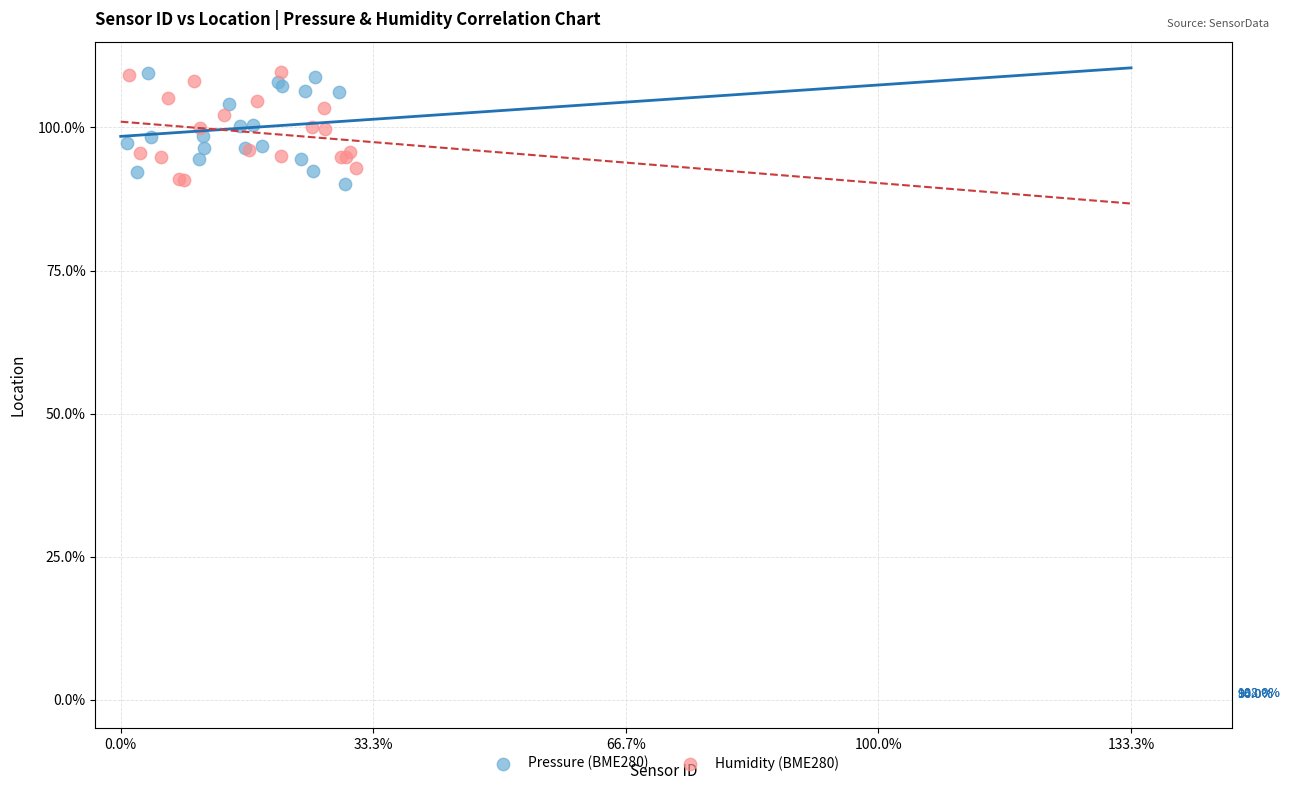

What are all the series names shown in the legend?

Pressure (BME280), Humidity (BME280)